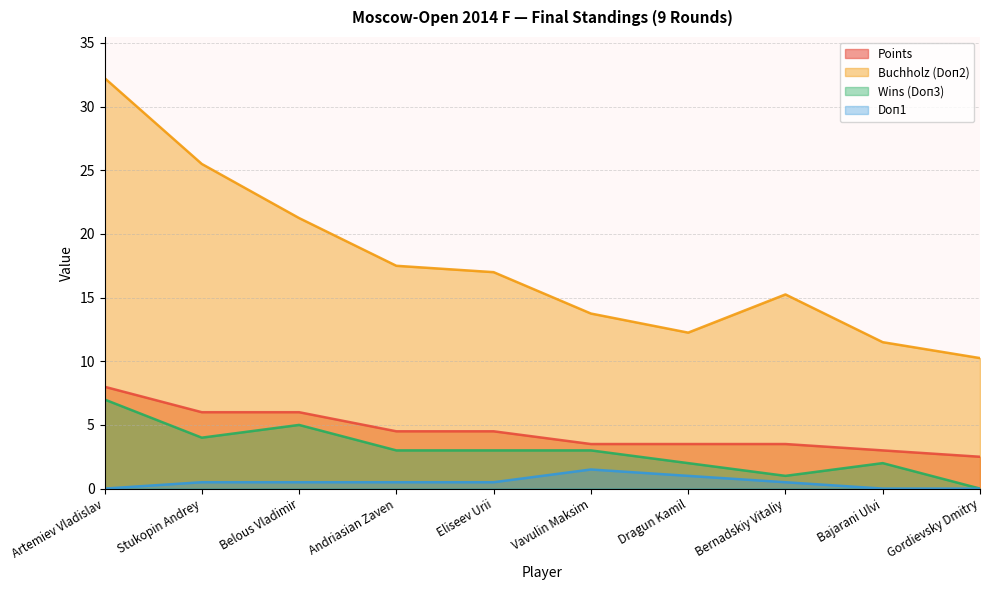

Which category has the lowest value in the Points series?

Gordievsky Dmitry